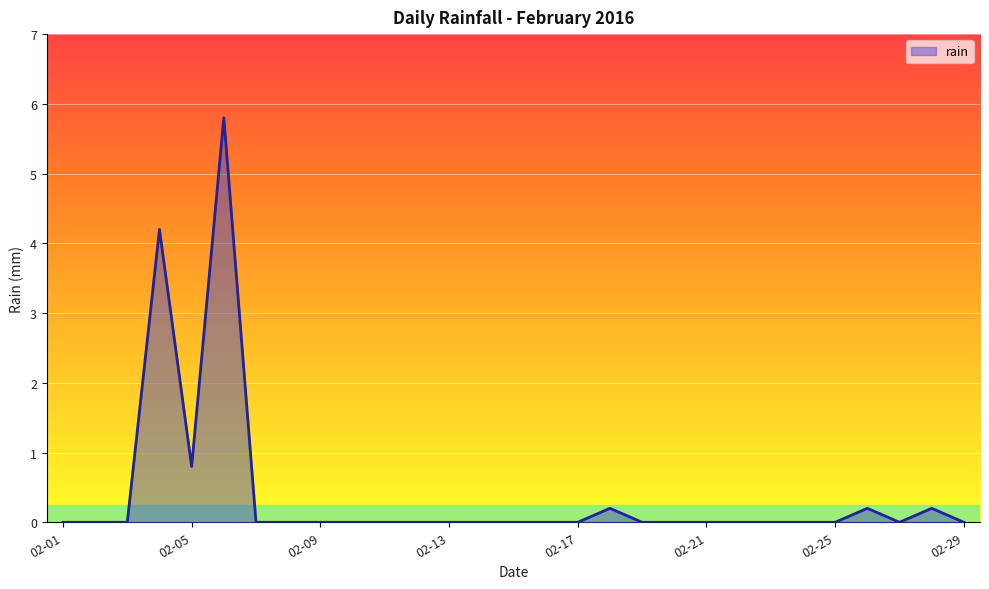

What is the maximum value shown in the chart?

5.8